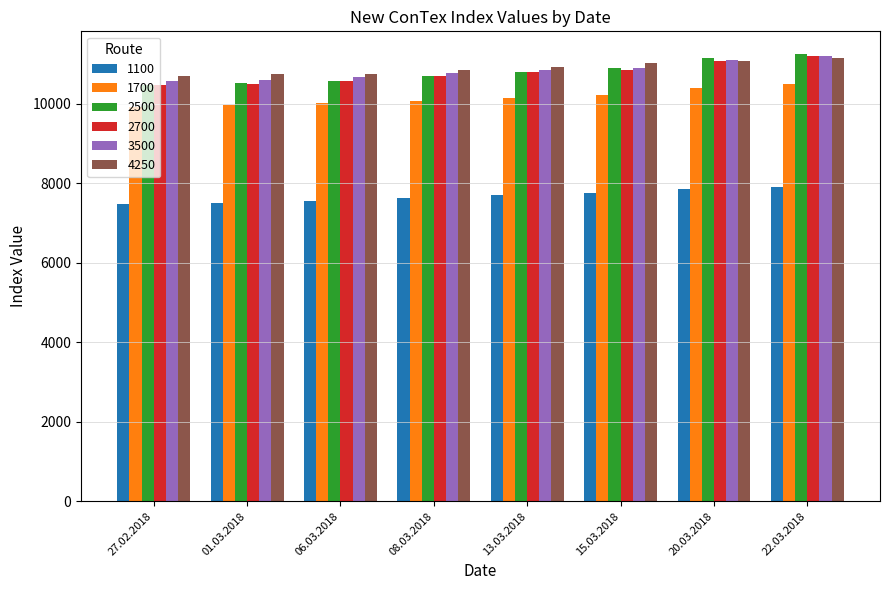

What is the sum of all 2500 values?

86376